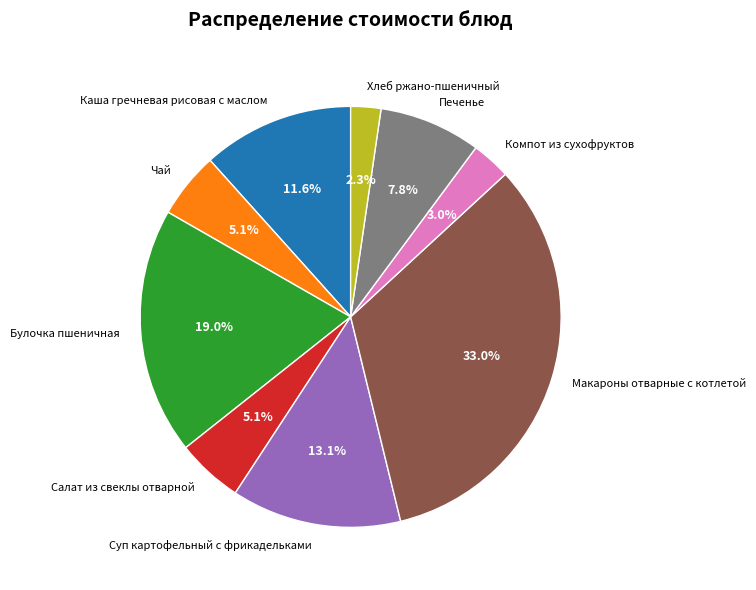

What percentage is NOT represented by Булочка пшеничная?

81.0%